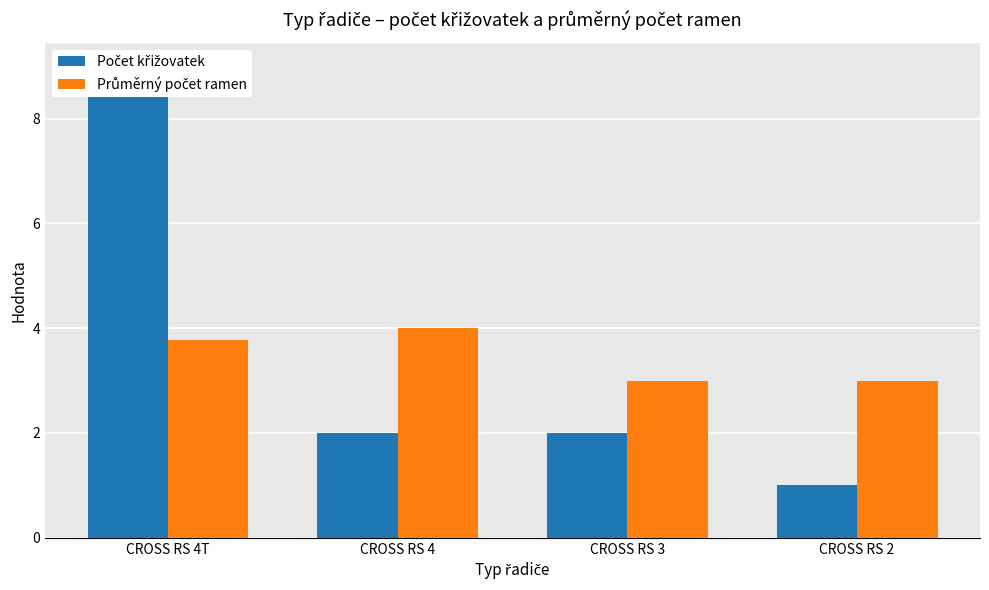

What is the difference between the Počet křižovatek values at CROSS RS 2 and CROSS RS 3?

1.0